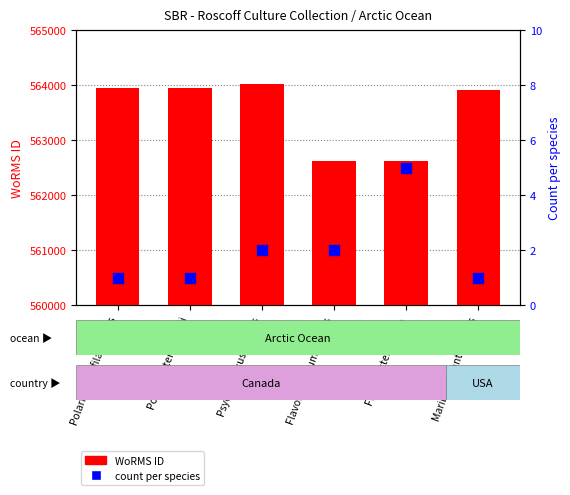

Which series has the widest spread of Y values?

WoRMS ID